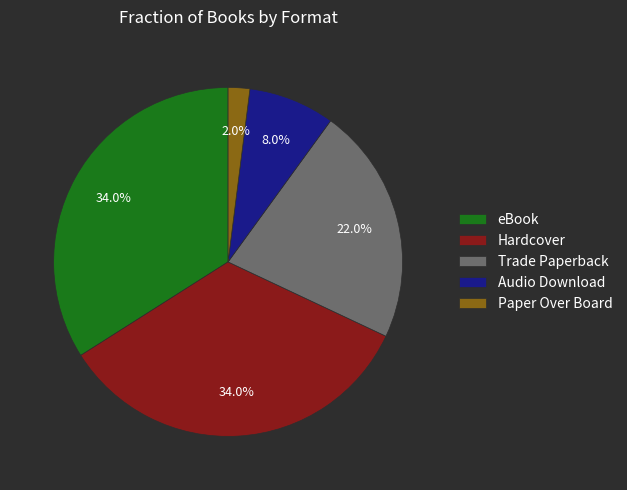

To the nearest percent, what portion does Trade Paperback represent?

22%